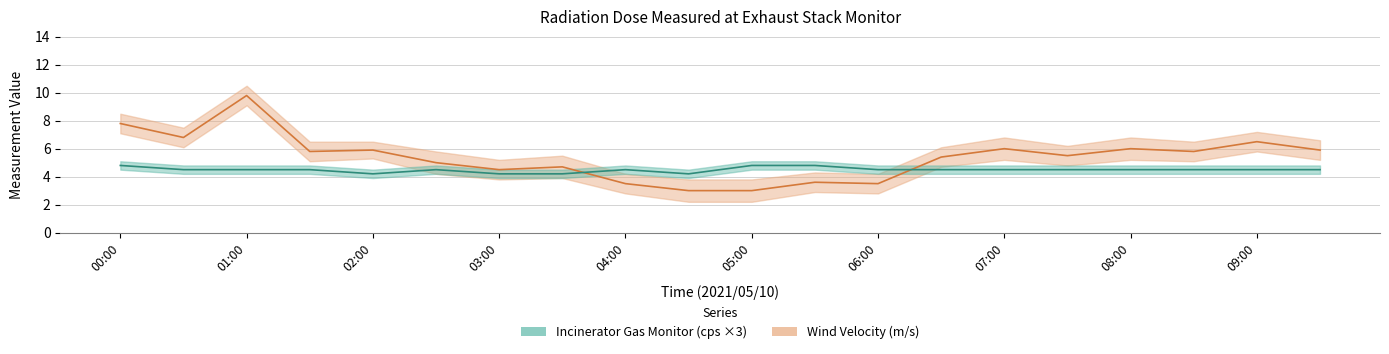

How many interior local peaks does the Incinerator Gas Monitor (cps ×3) series have?

2